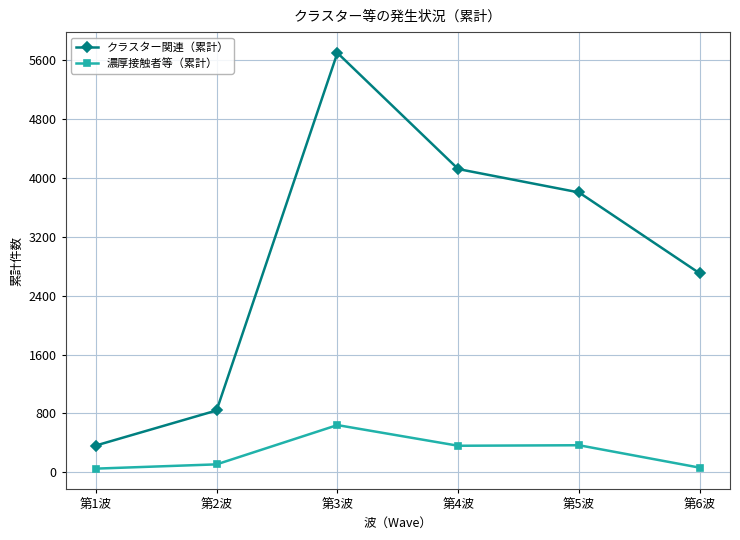

Which series has the largest total across all categories?

クラスター関連（累計）